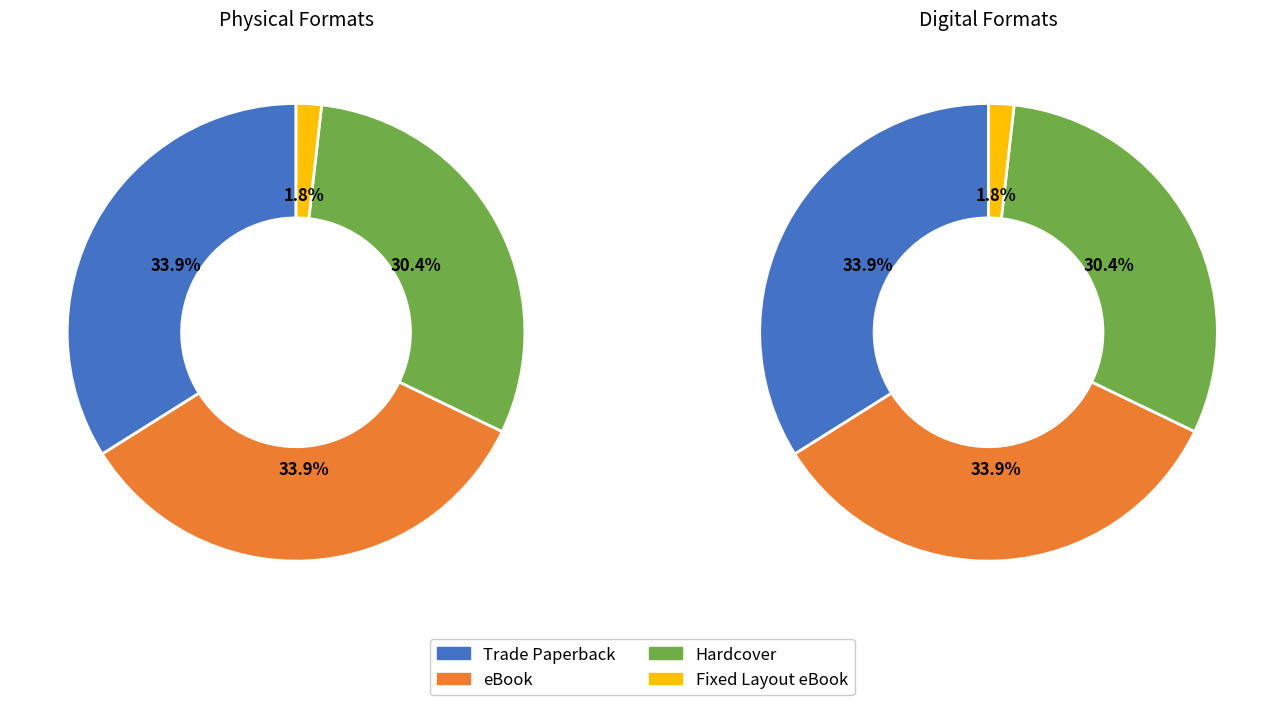

Is eBook the majority of the pie?

No